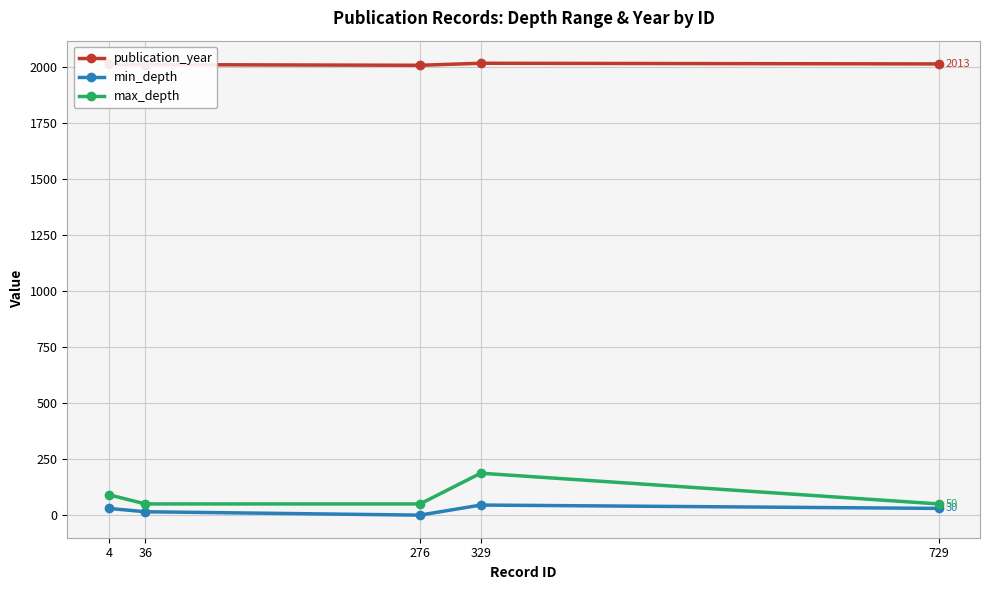

True or false: publication_year and max_depth intersect in this chart.

False